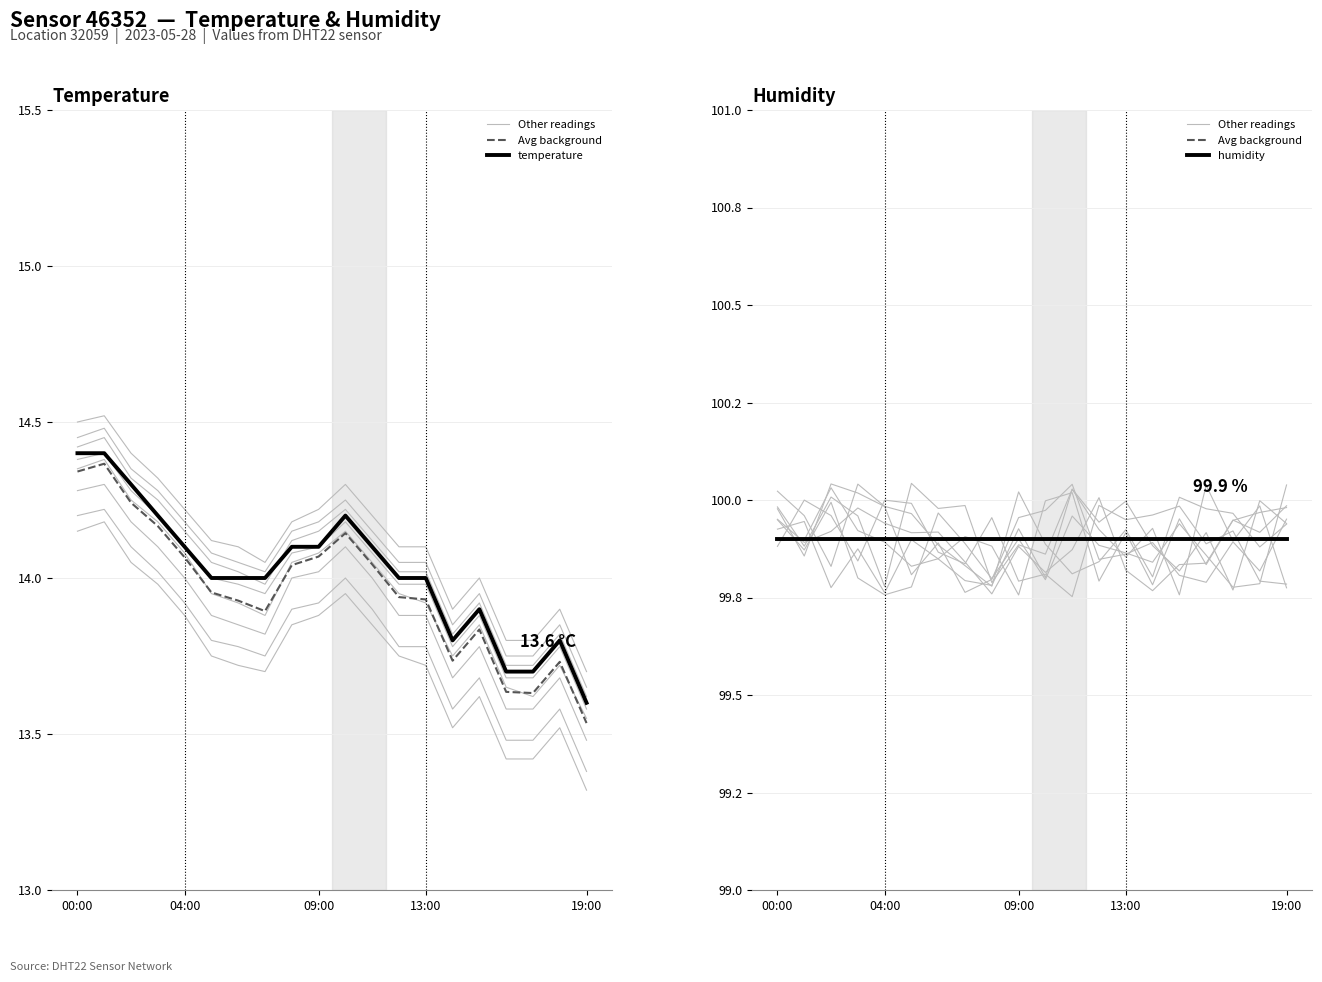

What is the lowest value of the humidity series?

99.9